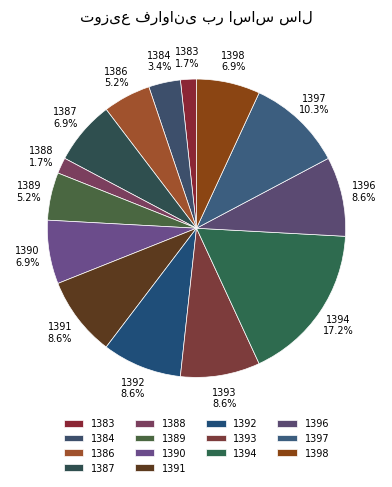

Which has a higher value, 1384 or 1383?

1384